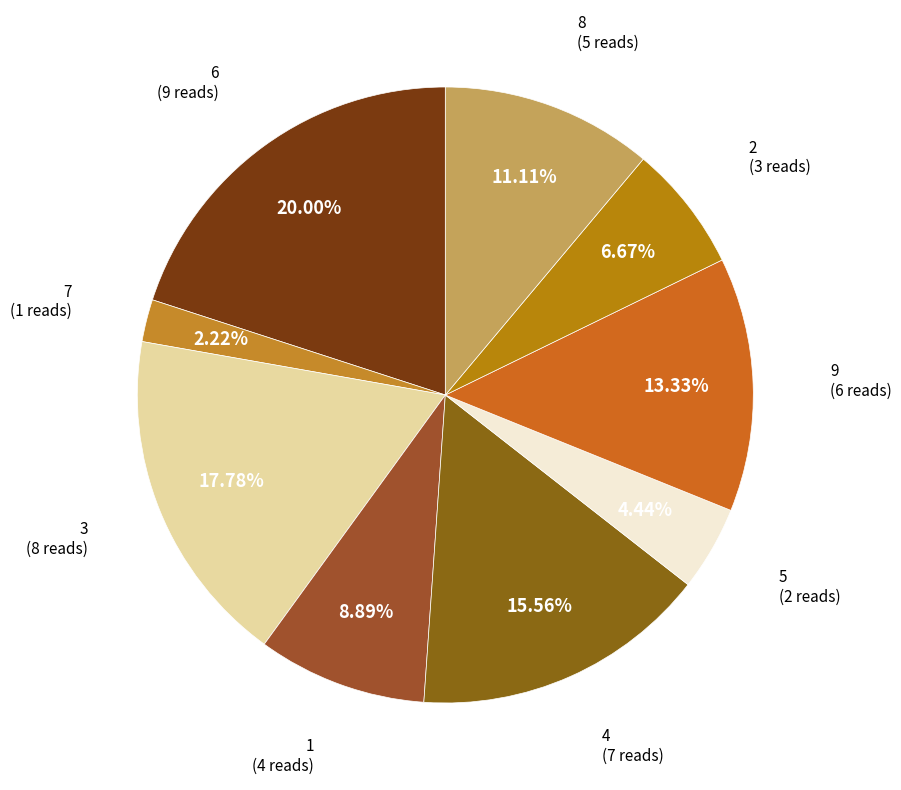

What is the largest slice in the pie chart?

6